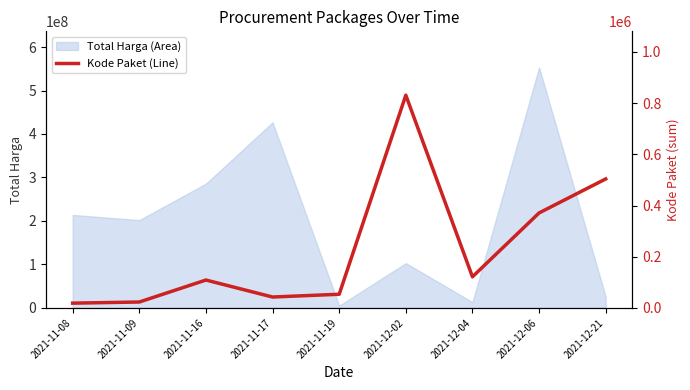

Reading left to right, what are all the values shown in this chart?

18691	23162	109026	42646	53465	831046	121569	371036	503905